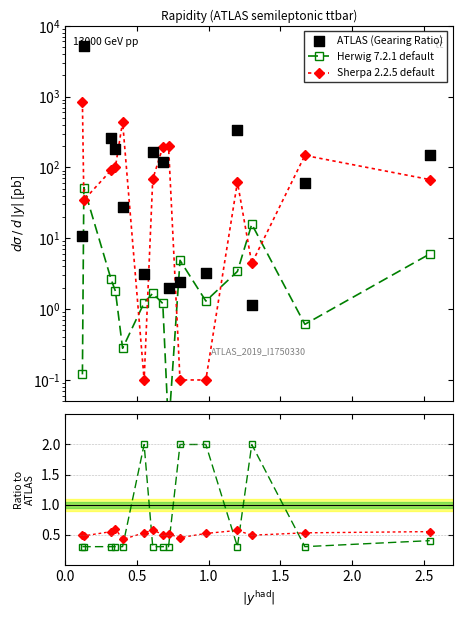

Which series contains the highest Y value?

ATLAS (Gearing Ratio)